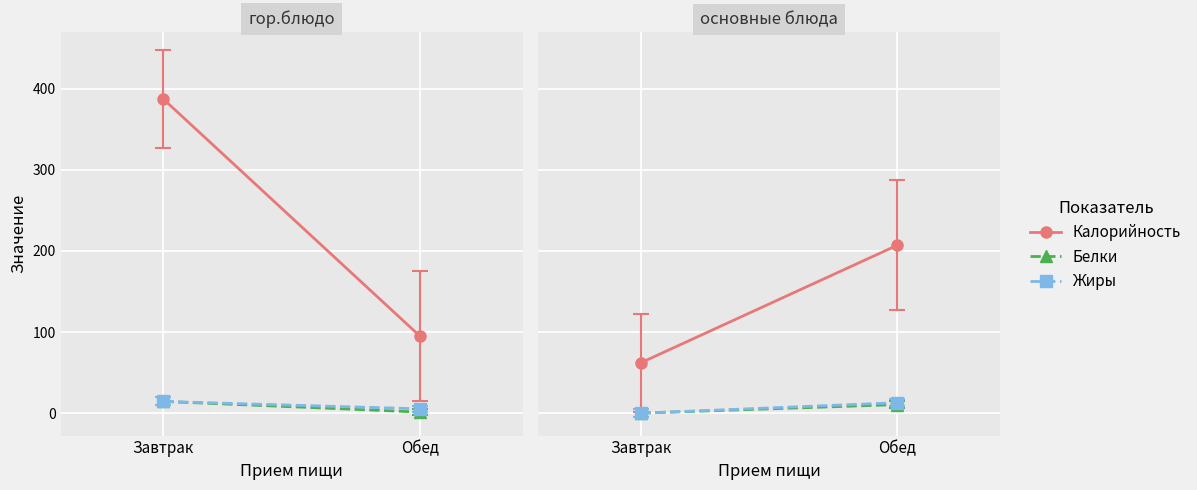

List the labels in order of Калорийность value, smallest first.

Обед, Завтрак